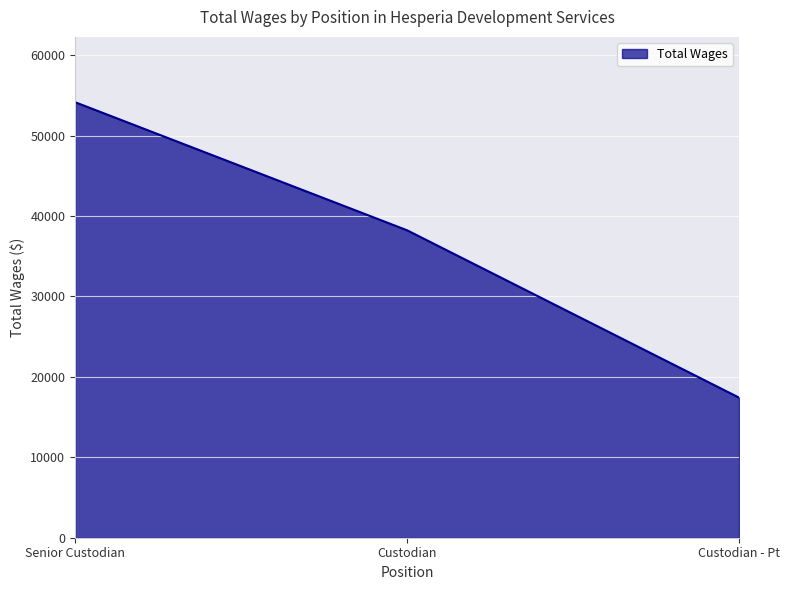

What is the average value?

36597